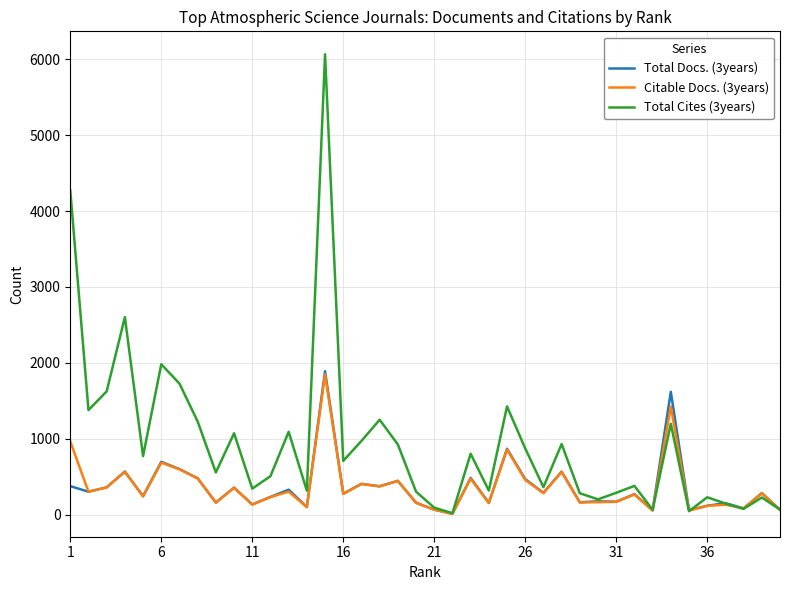

Which series has the largest total across all categories?

Total Cites (3years)